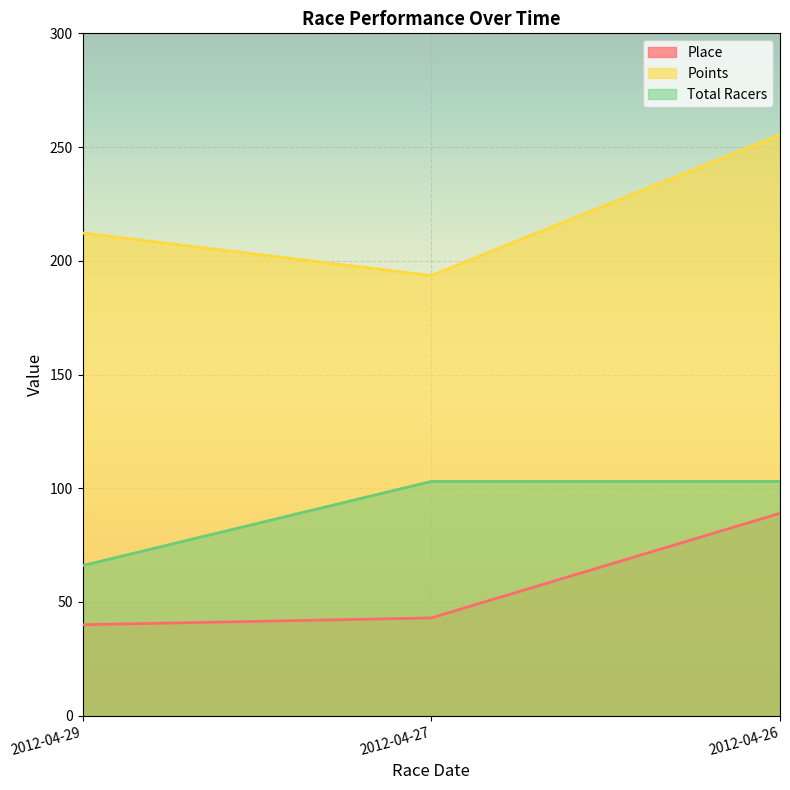

Between 2012-04-29 and 2012-04-27, which series saw the biggest shift?

Total Racers